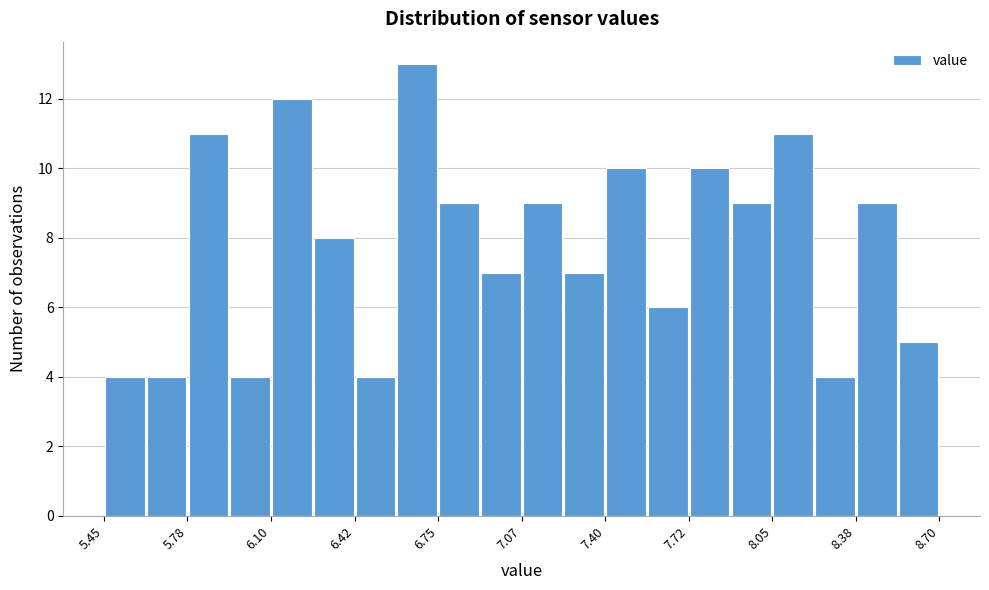

Around what value on the x-axis is the tallest bar? Give the approximate position of its centre, as read against the axis.

6.65